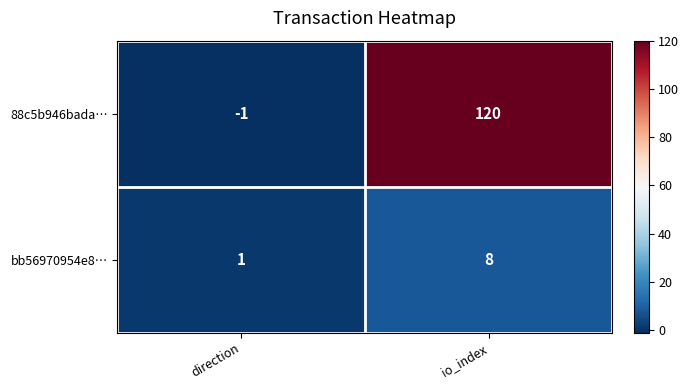

Rank the series by their maximum value, from highest to lowest.

88c5b946bada…, bb56970954e8…